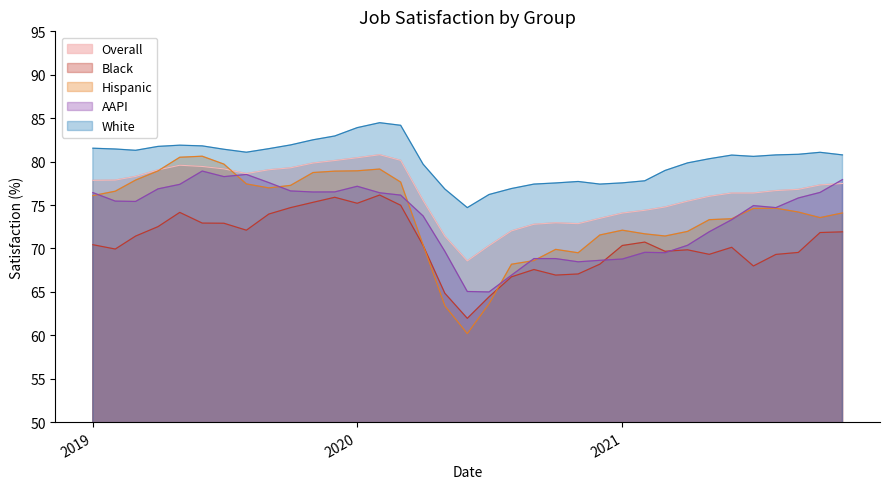

True or false: Black has a value of 70.4 at 2019.

True